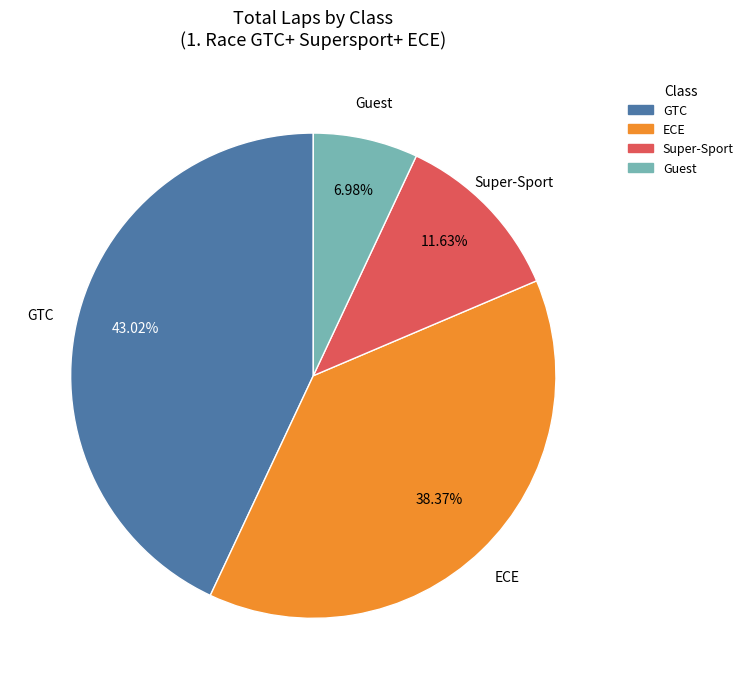

How many segments does this pie chart have?

4